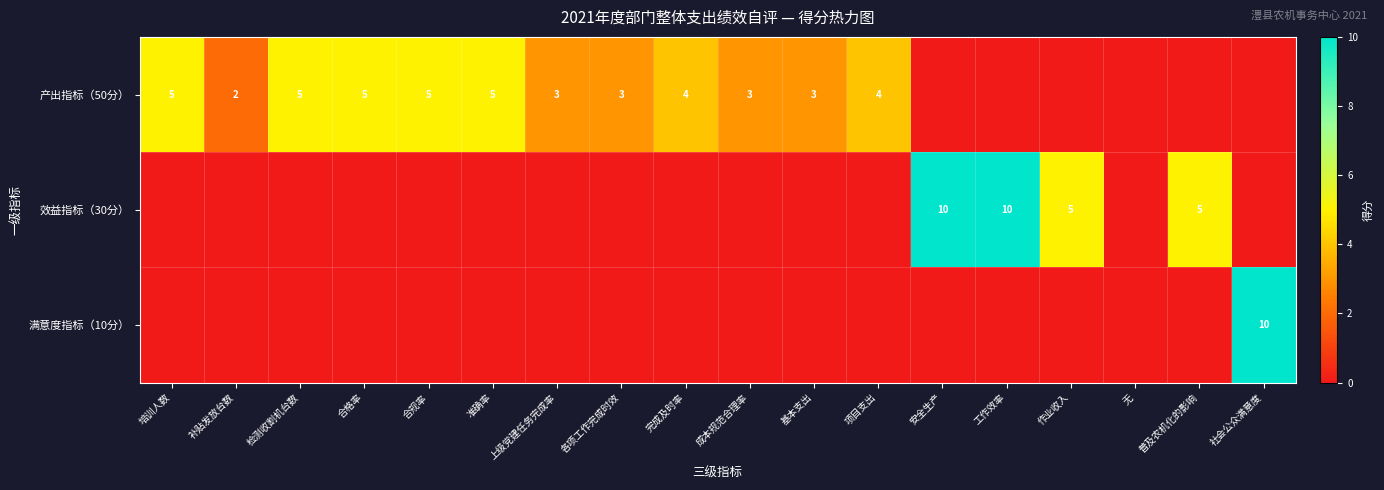

What is the total value across all series at 安全生产?

10